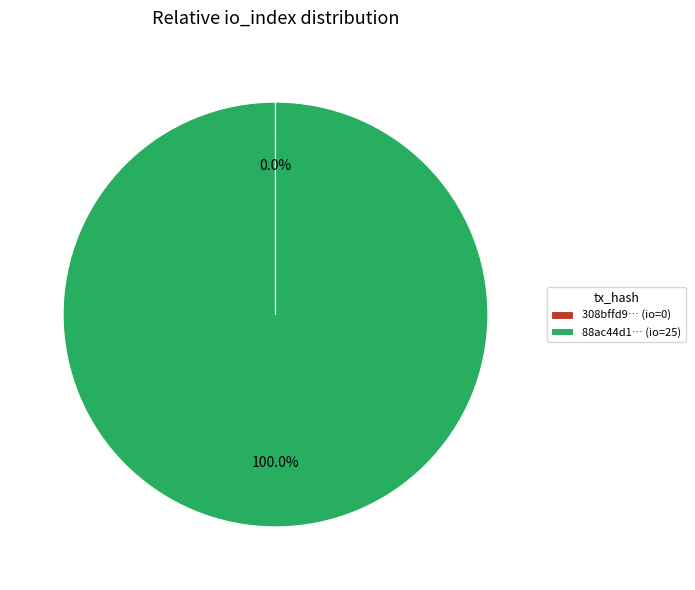

What is the majority slice?

88ac44d1… (io=25)